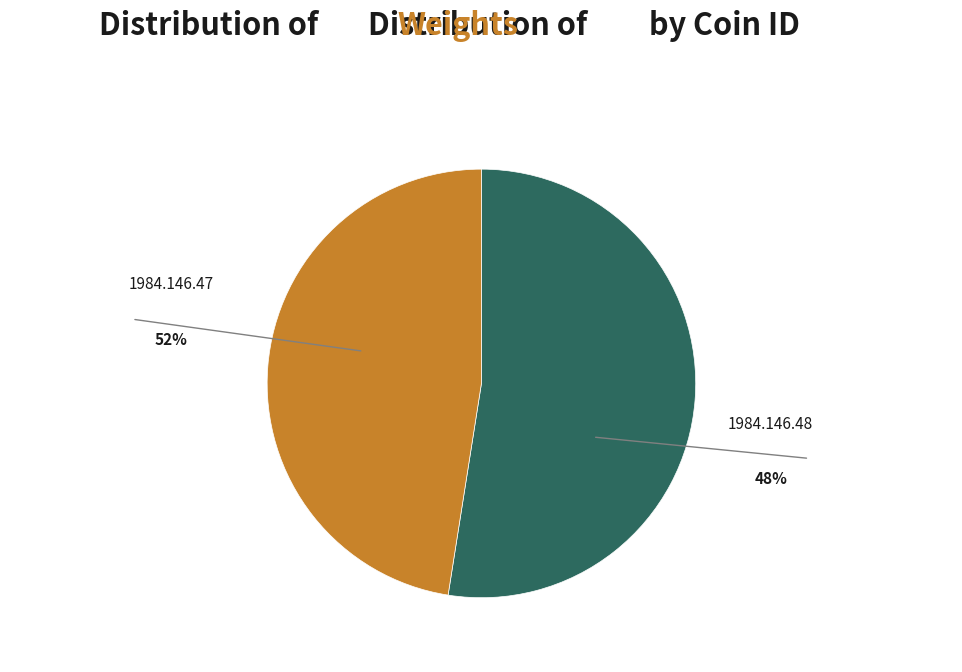

Is there a majority slice in this chart?

Yes